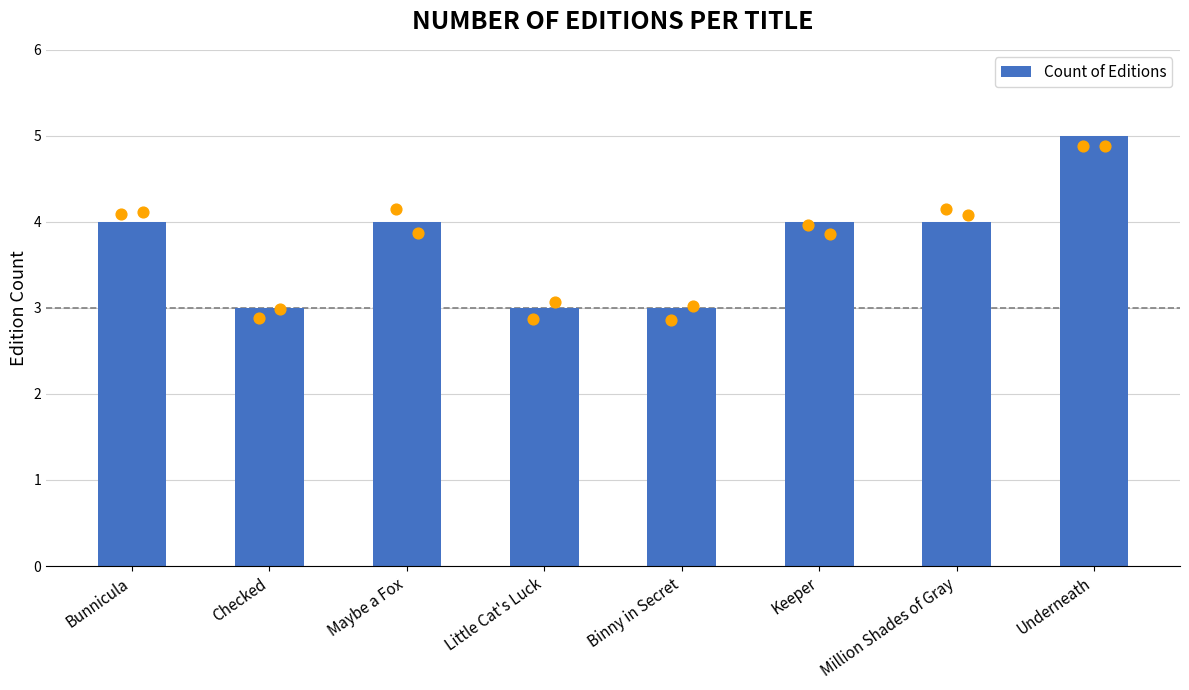

Approximately how many times larger is the value at Little Cat's Luck compared to Checked?

1.0